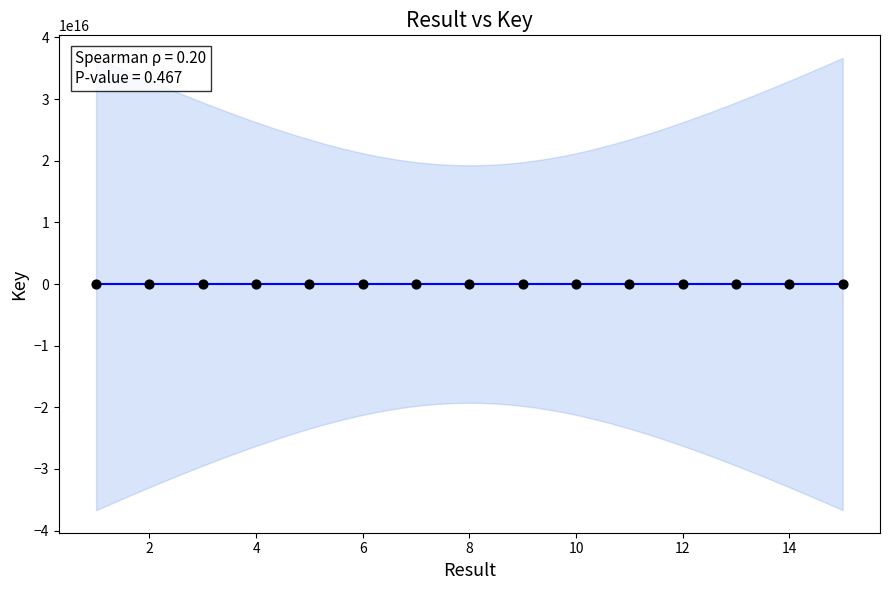

What is the range of Y values (max minus min)?

2065727243